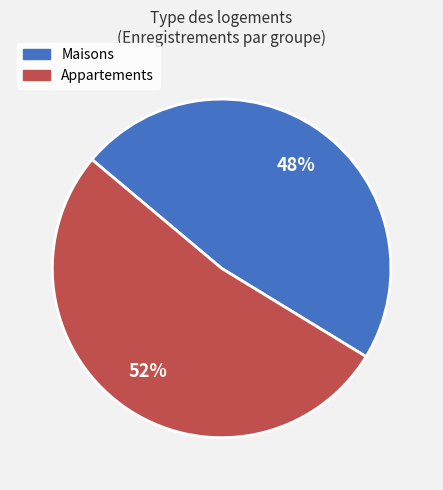

Do Maisons and Appartements together represent more than half of the pie?

Yes